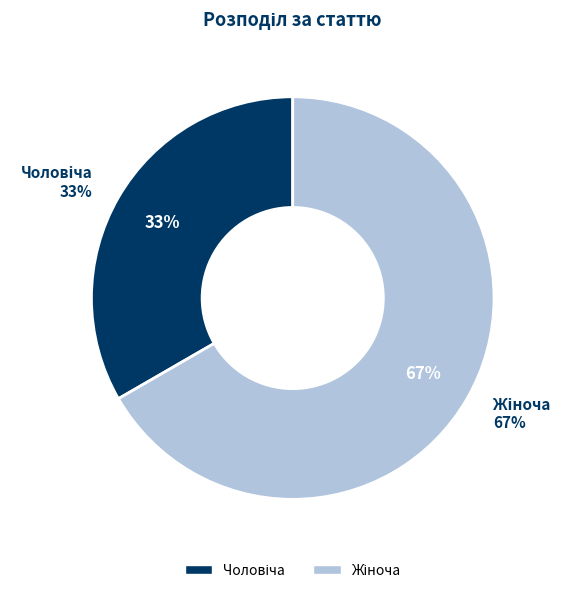

Which category has the biggest portion of the pie?

Жіноча